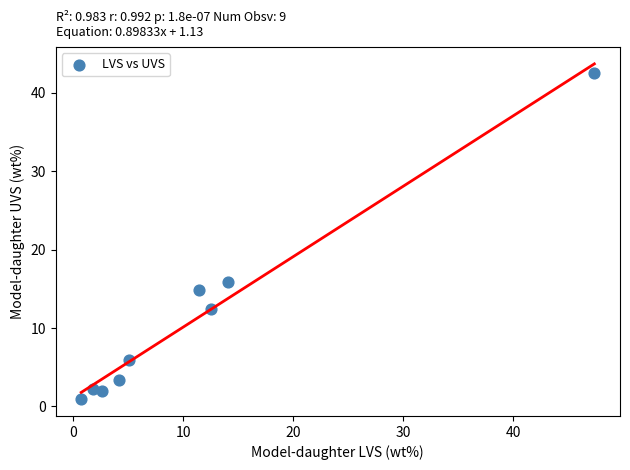

What is the average Y value?

11.1